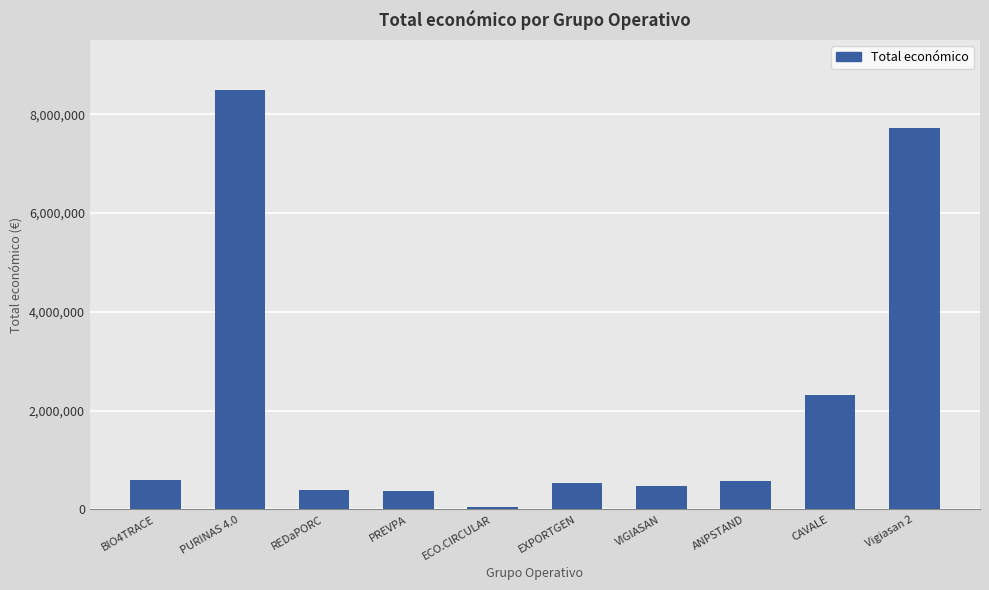

What is the label of the 6th bar from the left?

EXPORTGEN